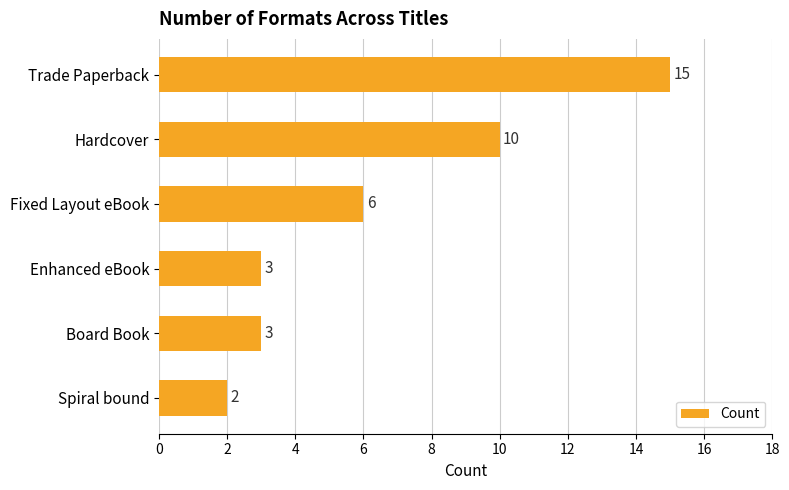

What is the approximate value at Enhanced eBook, to the nearest 5?

5